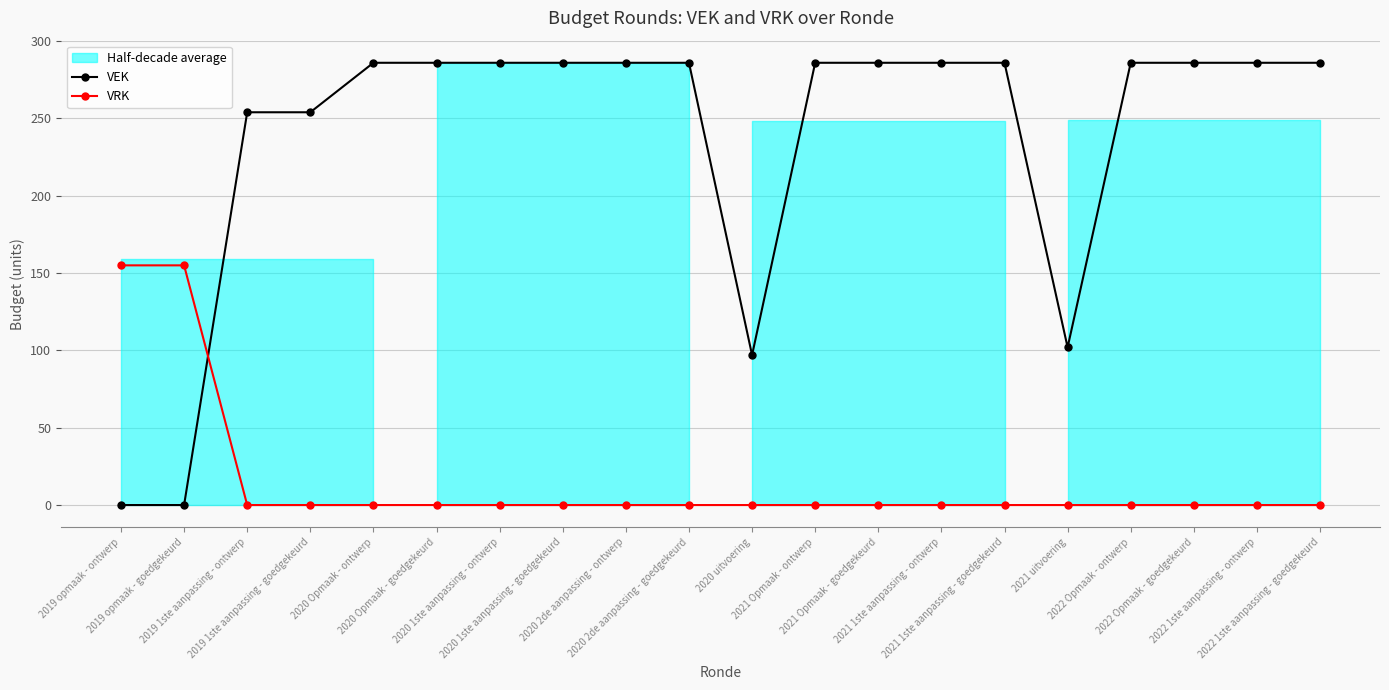

Which series has the largest range (max minus min)?

VEK